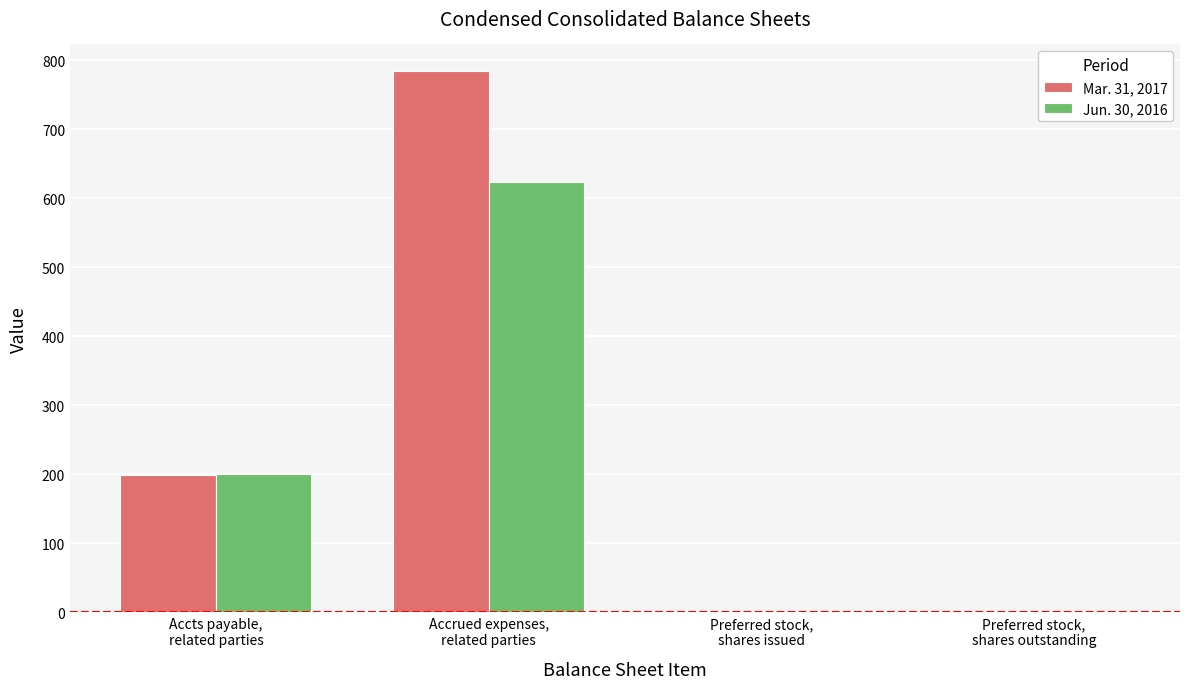

What are all the series names shown in the legend?

Mar. 31, 2017, Jun. 30, 2016